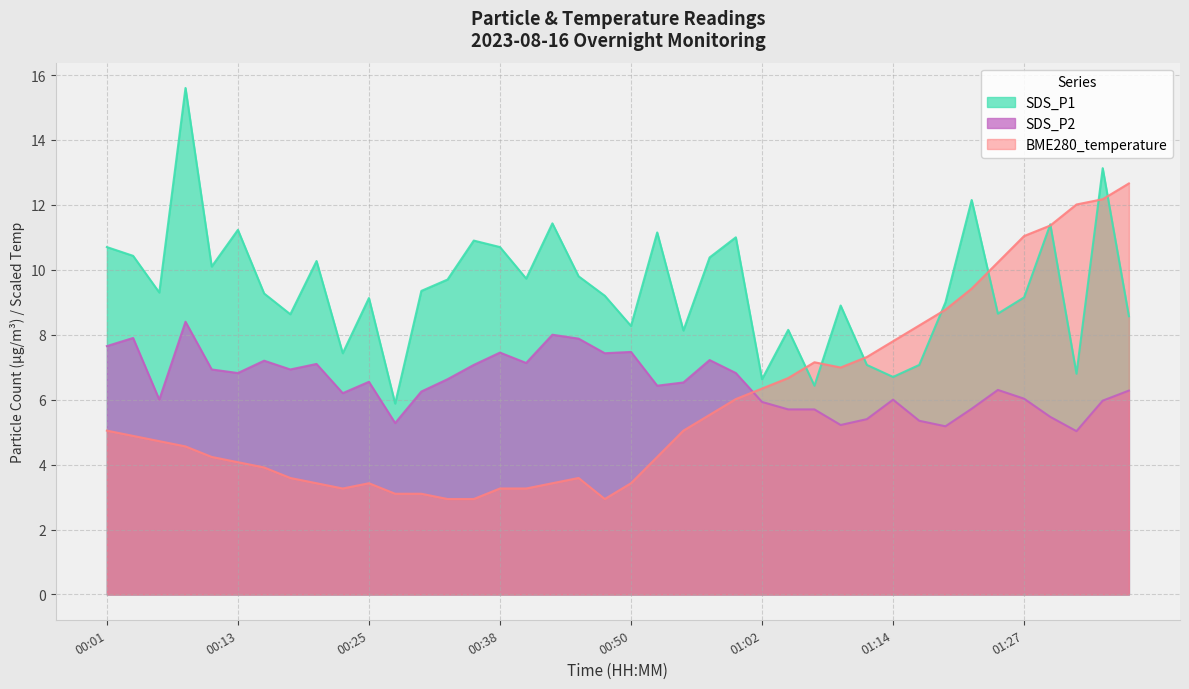

Reading left to right, transcribe all the data shown in this chart.

SDS_P1: 10.7	10.4	9.3	15.6	10.1	11.2	9.3	8.6	10.3	7.4	9.1	5.9	9.3	9.7	10.9	10.7	9.7	11.4	9.8	9.2	8.3	11.2	8.1	10.4	11.0	6.6	8.2	6.4	8.9	7.1	6.7	7.1	9.0	12.2	8.7	9.2	11.4	6.8	13.1	8.6
SDS_P2: 7.7	7.9	6.0	8.4	6.9	6.8	7.2	6.9	7.1	6.2	6.5	5.3	6.2	6.6	7.1	7.5	7.1	8.0	7.9	7.4	7.5	6.4	6.5	7.2	6.8	5.9	5.7	5.7	5.2	5.4	6.0	5.3	5.2	5.7	6.3	6.0	5.5	5.0	6.0	6.3
BME280_temperature: 5.0	4.9	4.7	4.6	4.2	4.1	3.9	3.6	3.4	3.3	3.4	3.1	3.1	2.9	2.9	3.3	3.3	3.4	3.6	2.9	3.4	4.2	5.0	5.5	6.0	6.3	6.7	7.2	7.0	7.3	7.8	8.3	8.8	9.4	10.2	11.0	11.4	12.0	12.2	12.7